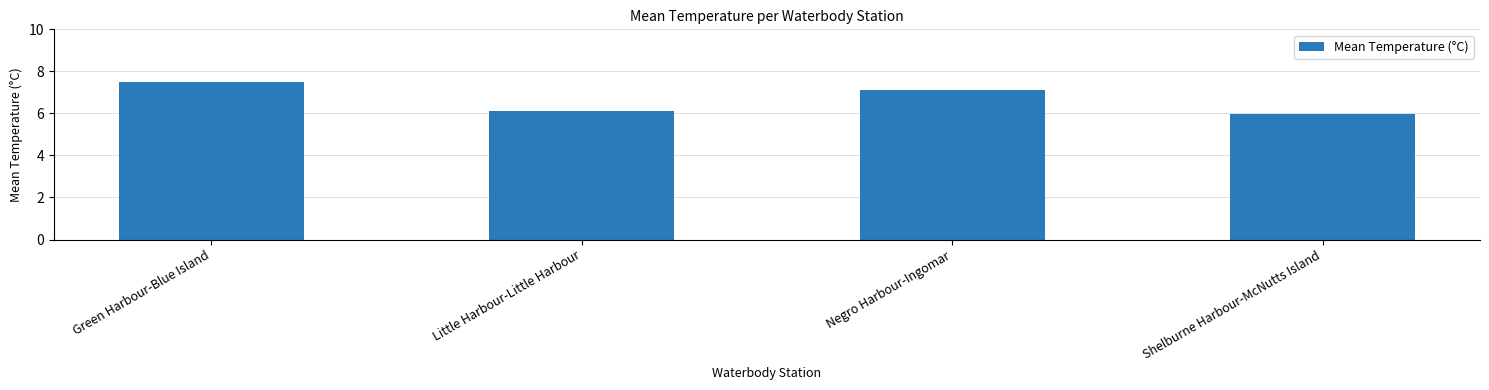

Where does the data first go above 7?

Green Harbour-Blue Island